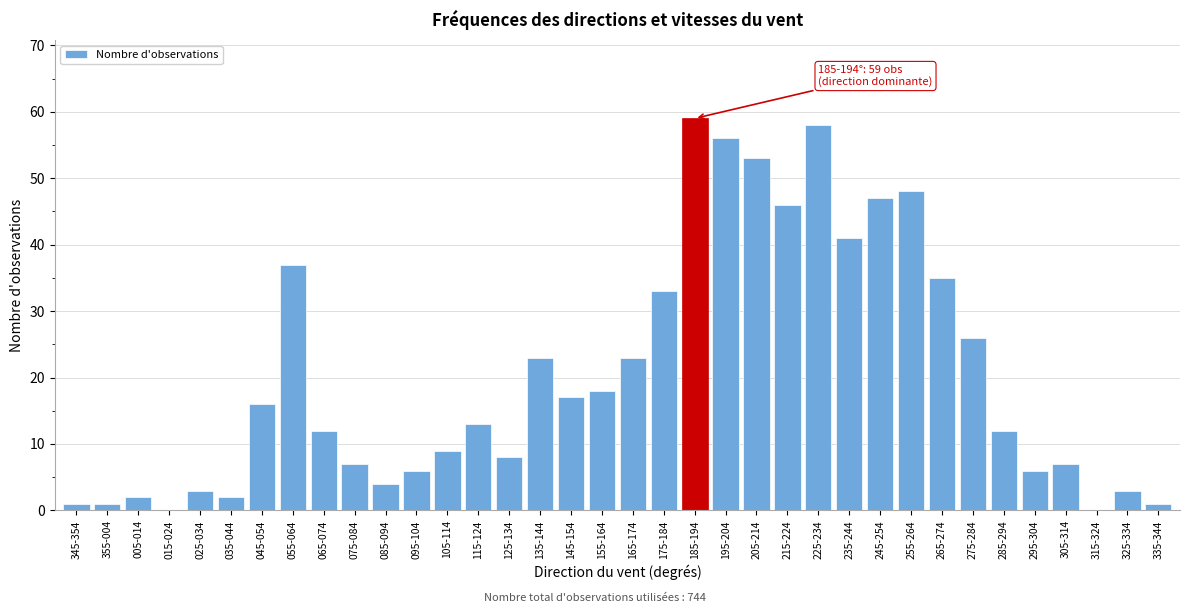

Between 005-014 and 115-124, which is larger?

115-124